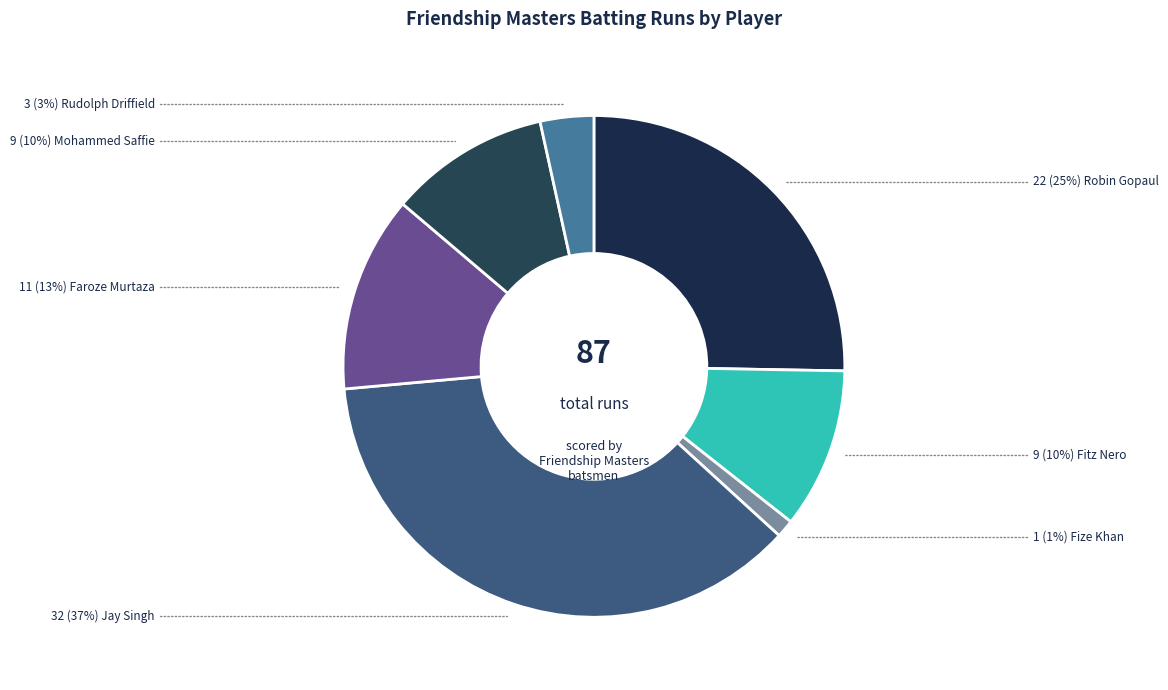

Count the number of slices in the pie.

7